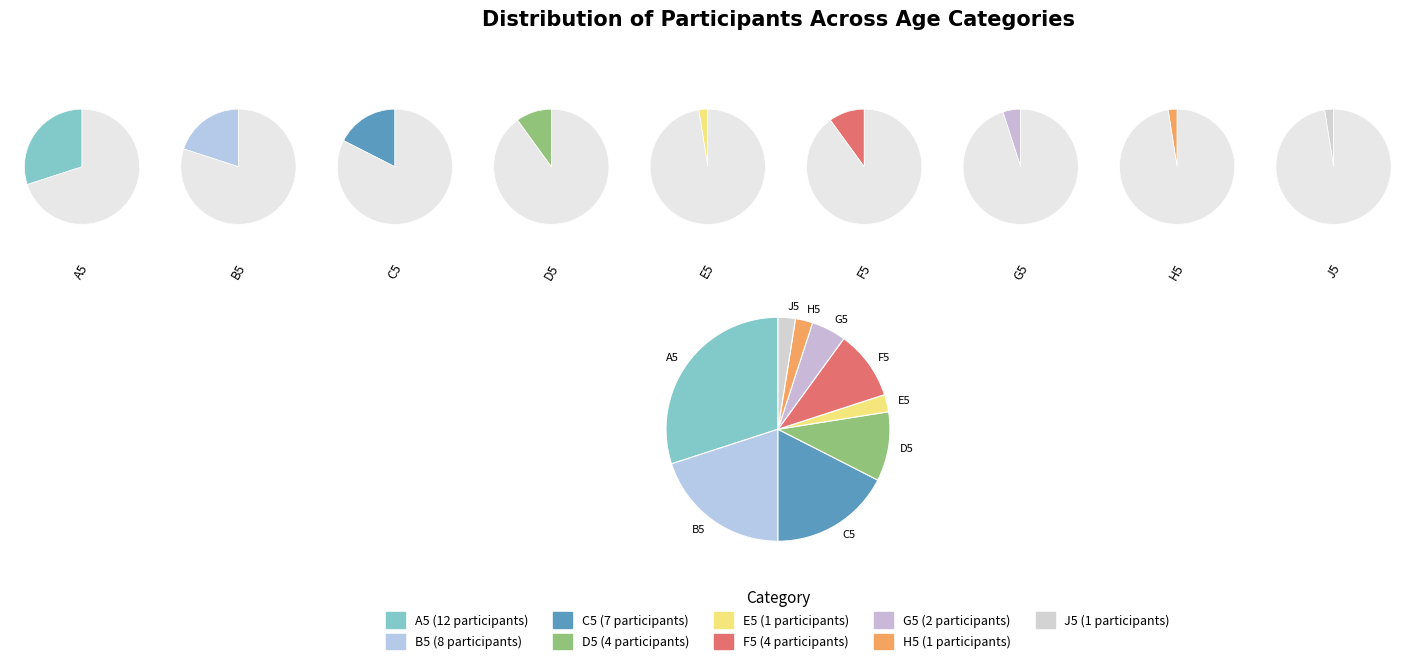

True or false: G5 accounts for 14% of the total.

False